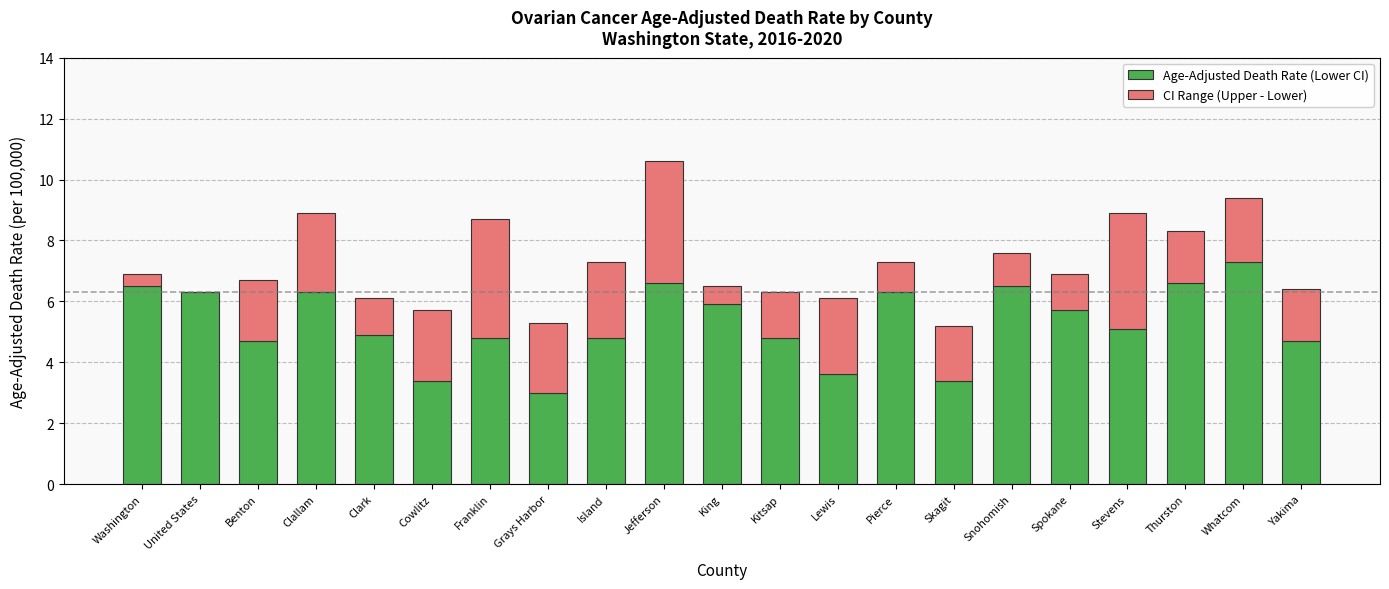

What is the sum of the Age-Adjusted Death Rate (Lower CI) values at Kitsap and Pierce?

11.1